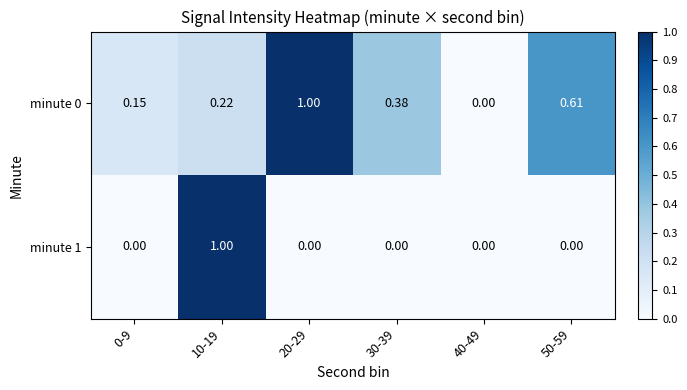

Which series has the largest total across all categories?

minute 0